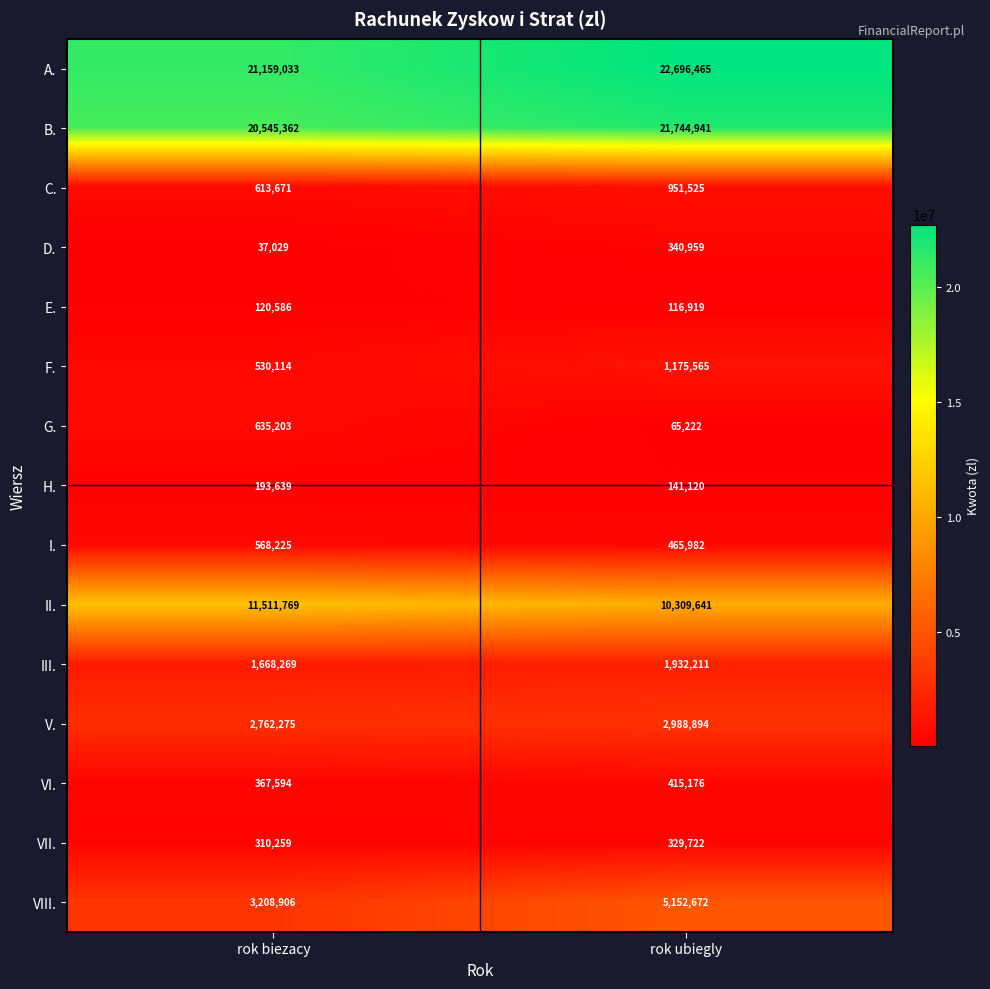

What is the maximum value shown in the chart?

22696465